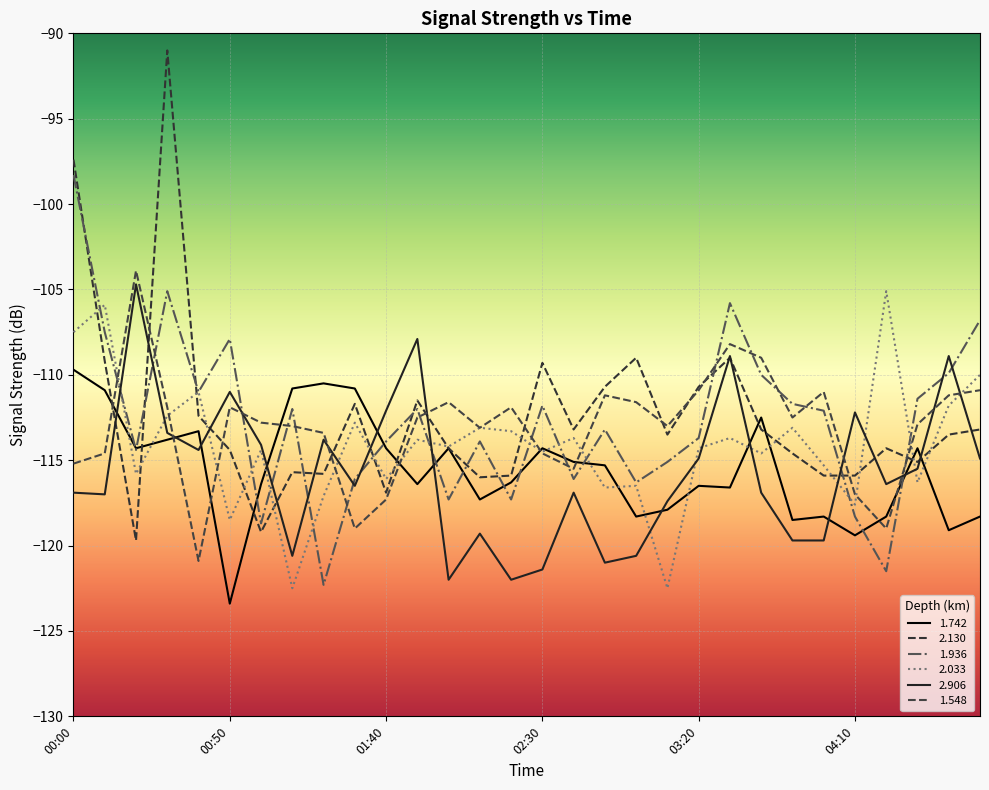

What is the difference between the maximum and minimum values in the 1.936 series?

24.0